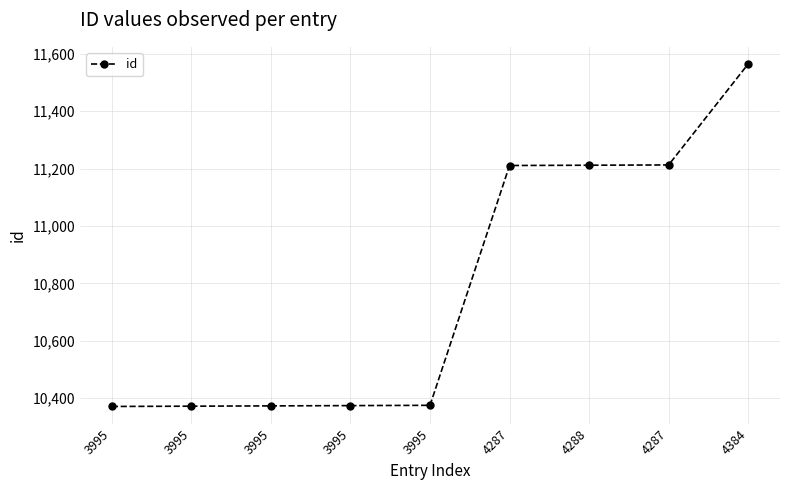

How many values are below 10375?

4